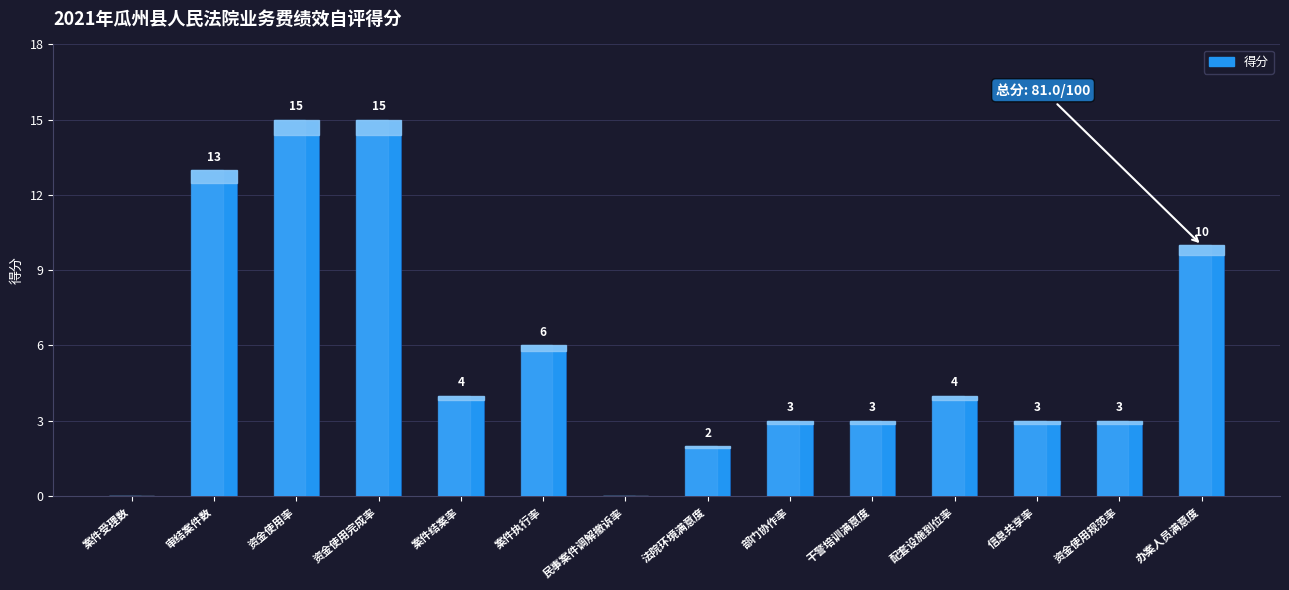

At which label is the value closest to 7?

案件执行率